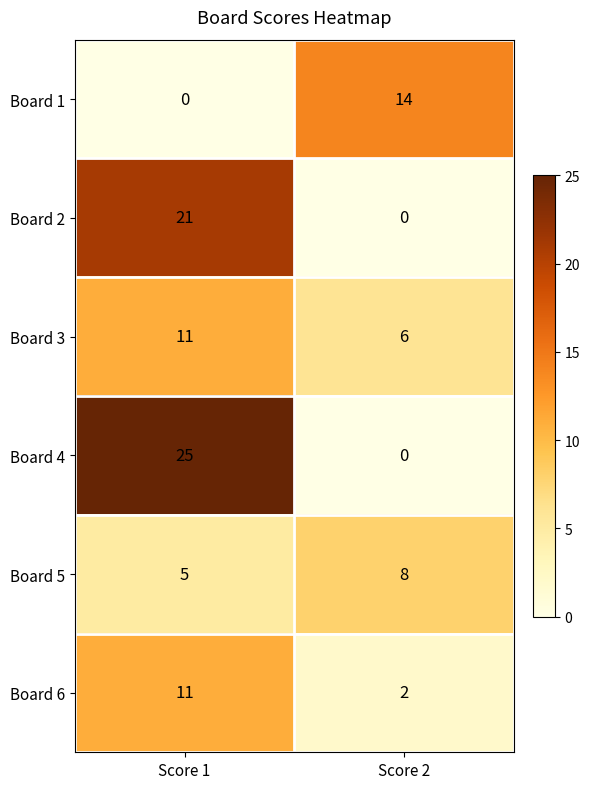

Reading left to right, extract all data points from this chart.

Board 1: Score 1=0	Score 2=14
Board 2: Score 1=21	Score 2=0
Board 3: Score 1=11	Score 2=6
Board 4: Score 1=25	Score 2=0
Board 5: Score 1=5	Score 2=8
Board 6: Score 1=11	Score 2=2